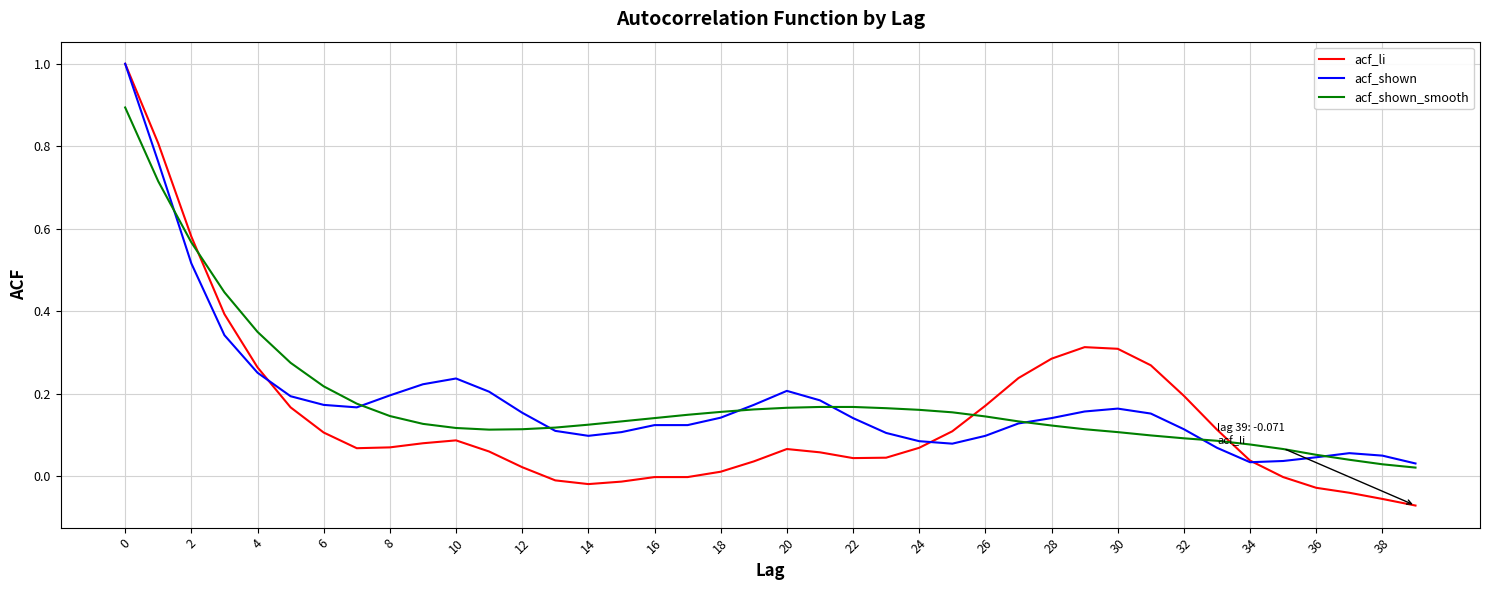

What is the maximum value for acf_li?

1.0